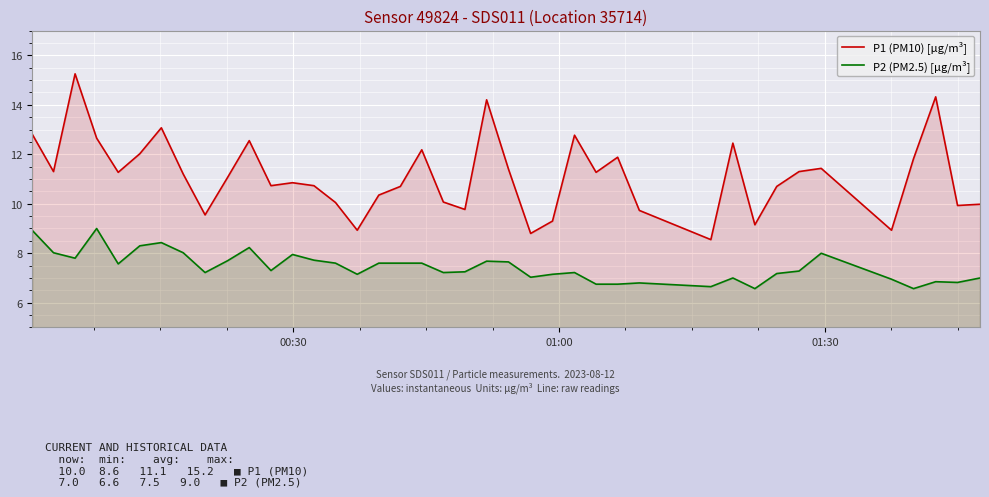

How many lines are shown in the chart?

2